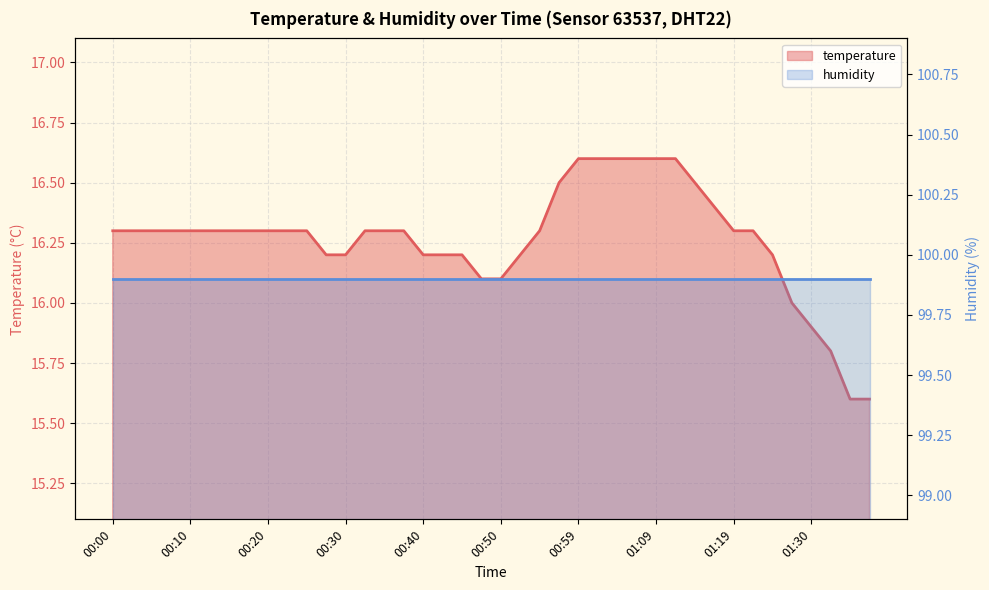

What is the average value?

16.3